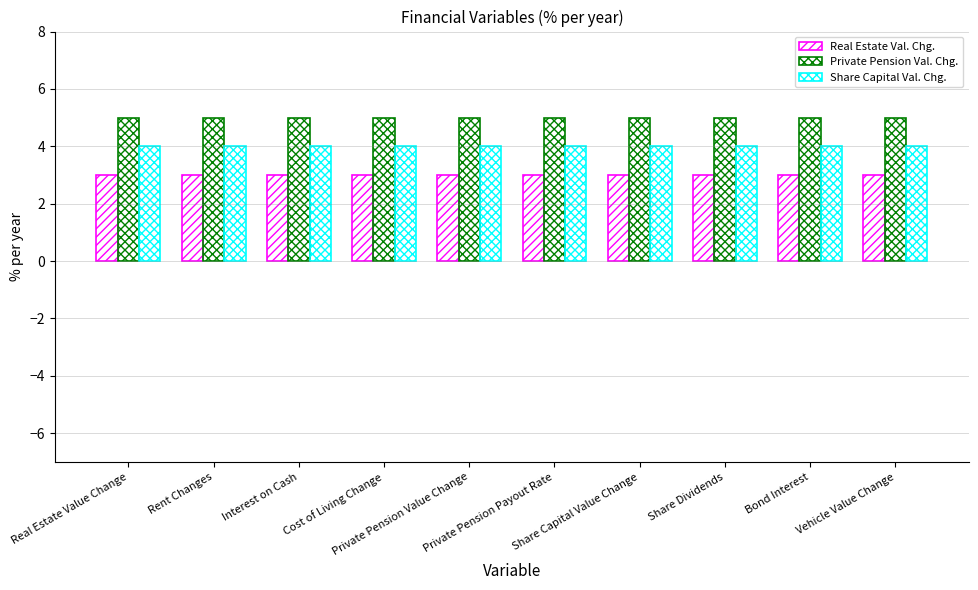

What is the value of the Private Pension Val. Chg. bar at the 8th from the left?

5